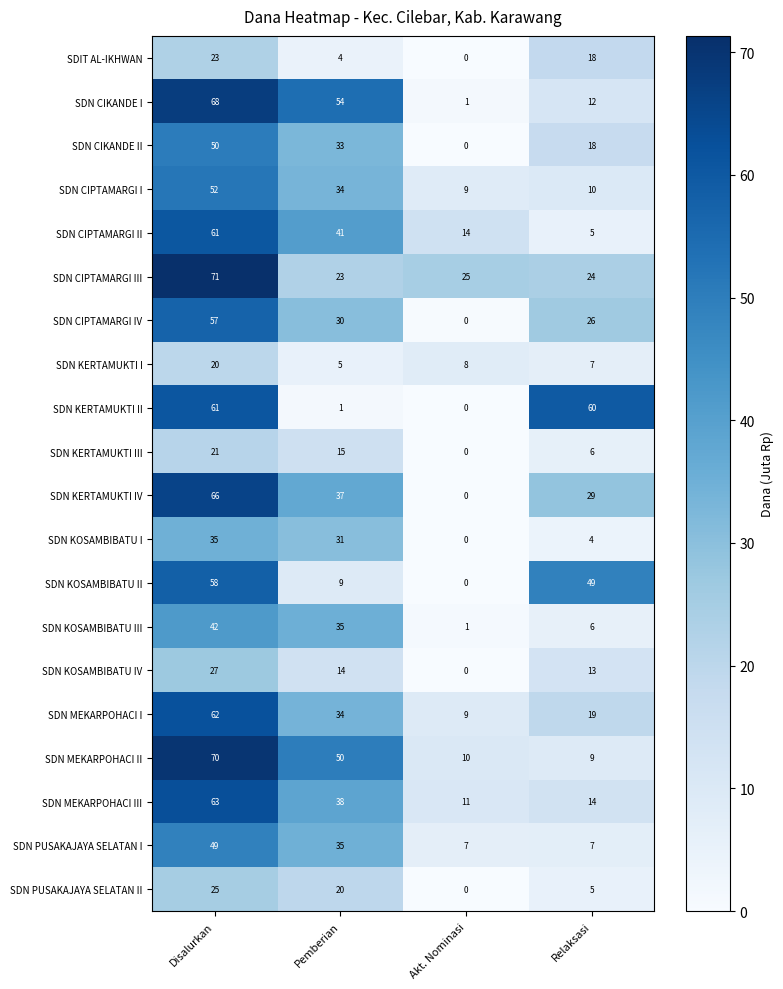

Count the SDN CIKANDE I values in the range 12 to 68.

3